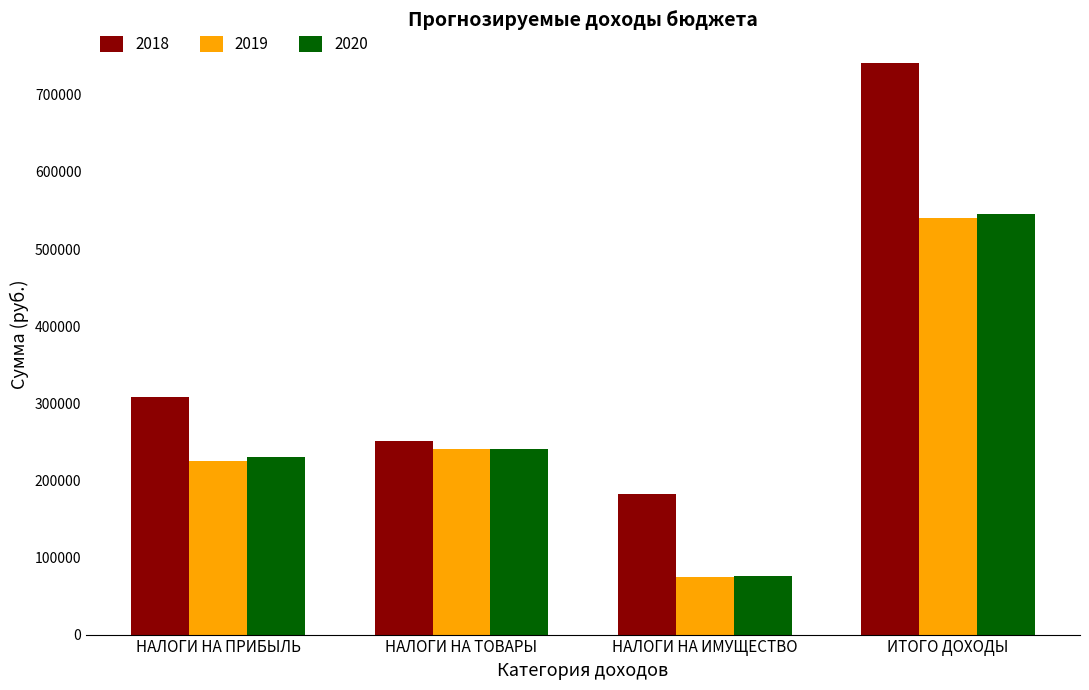

What is the sum of all 2019 values?

1080200.0